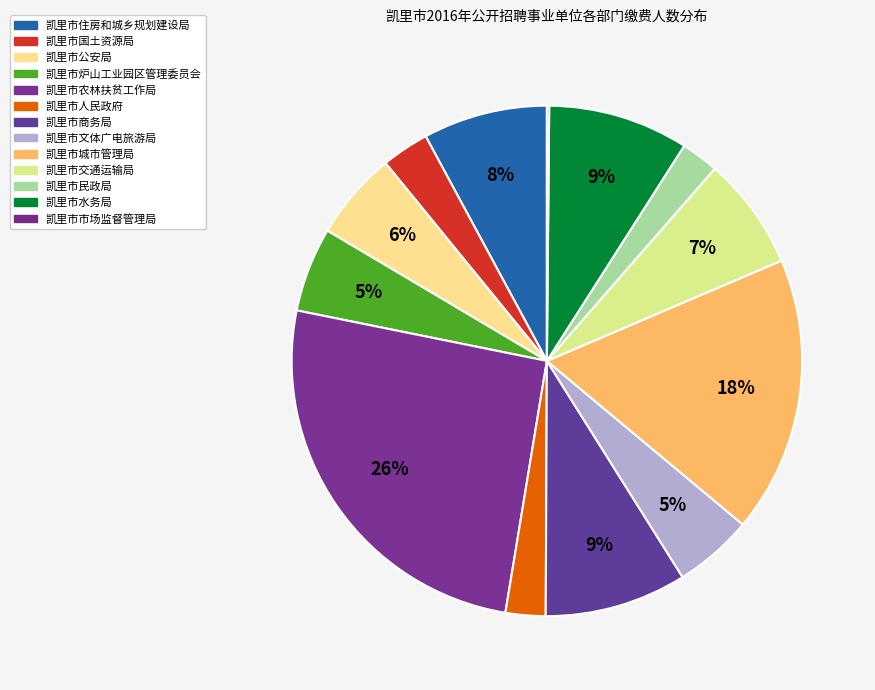

The 凯里市人民政府 slice represents 2% of the pie. True or false?

True